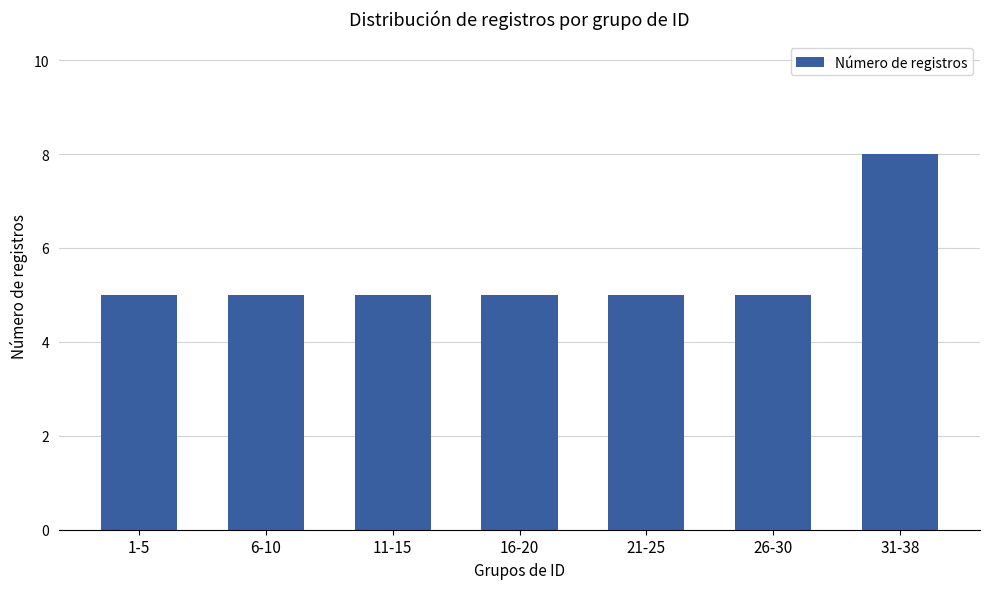

What position from the left is 11-15?

3